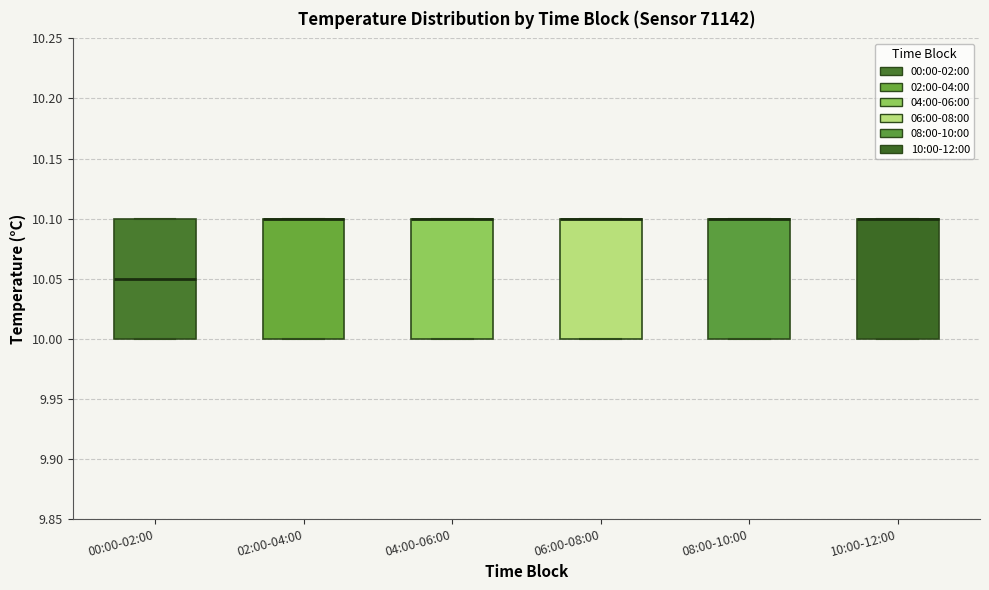

Reading left to right, transcribe this box plot: for each box, give where its median line is, the range the box spans, and where its two whiskers end, as read against the y-axis. The values are not printed on the chart, so give them approximately, as read against the axis.

00:00-02:00: median 10.05, box 10.00 to 10.10, whiskers 10.00 to 10.10
02:00-04:00: median 10.10 (drawn on the box's upper edge), box 10.00 to 10.10, whiskers 10.00 to 10.10
04:00-06:00: median 10.10 (drawn on the box's upper edge), box 10.00 to 10.10, whiskers 10.00 to 10.10
06:00-08:00: median 10.10 (drawn on the box's upper edge), box 10.00 to 10.10, whiskers 10.00 to 10.10
08:00-10:00: median 10.10 (drawn on the box's upper edge), box 10.00 to 10.10, whiskers 10.00 to 10.10
10:00-12:00: median 10.10 (drawn on the box's upper edge), box 10.00 to 10.10, whiskers 10.00 to 10.10